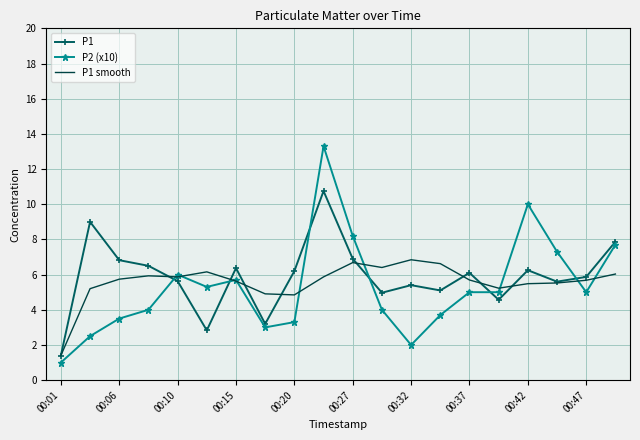

Rank the series by their maximum value, from highest to lowest.

P2 (x10), P1, P1 smooth